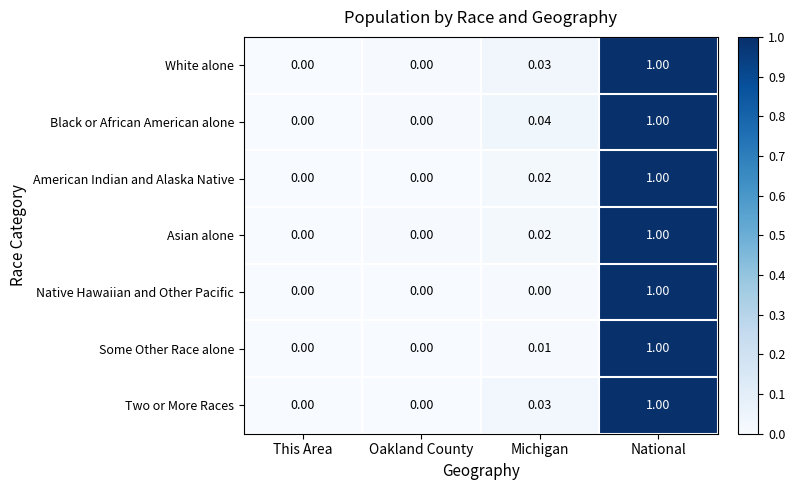

Which series has the largest total across all categories?

Black or African American alone